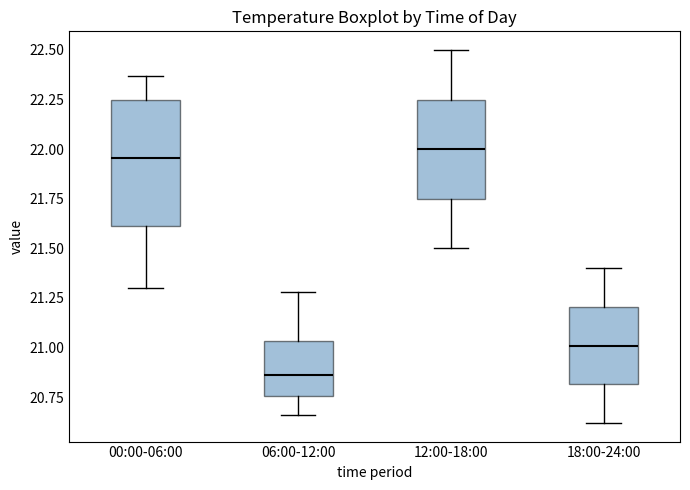

Where is the lower edge of the box for 06:00-12:00 on the y-axis? The values are not printed on the chart, so give them approximately, as read against the axis.

20.75